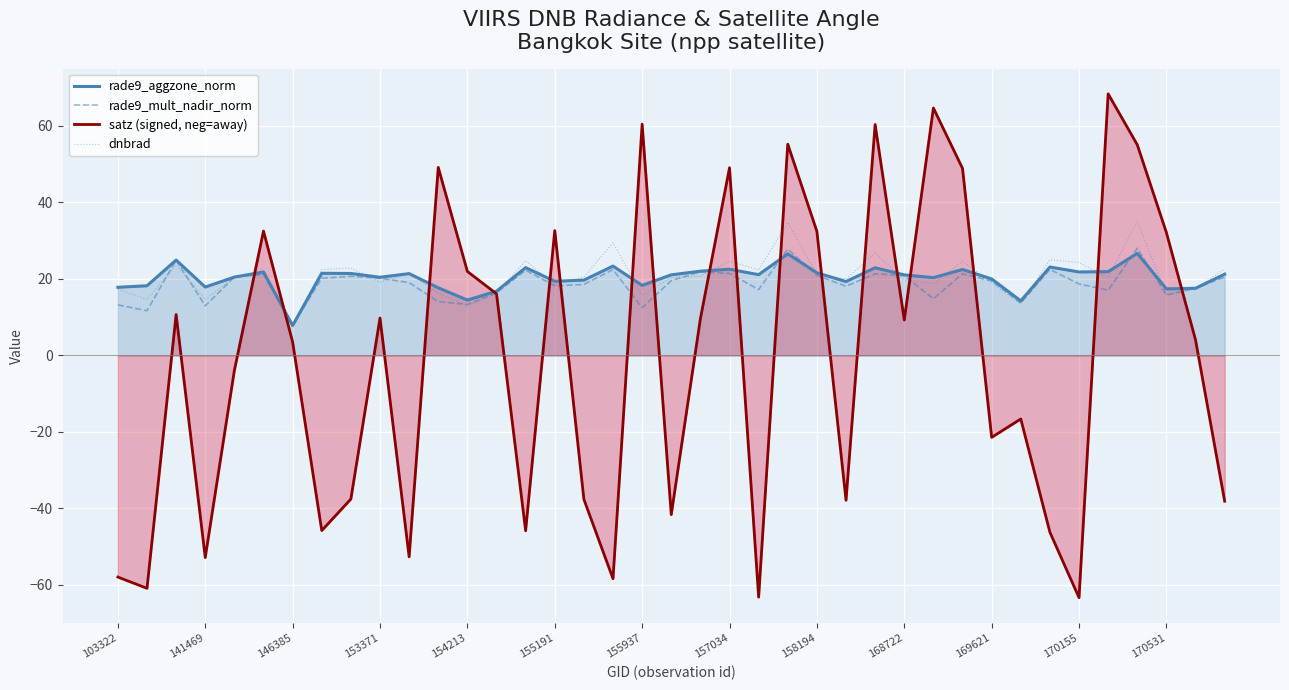

What value does the dnbrad series have at 158194?

21.1